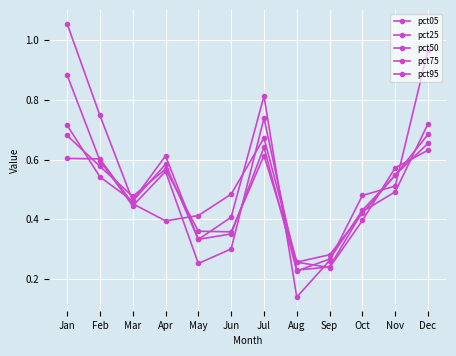

At which category is the sum across all series the highest?

Jan